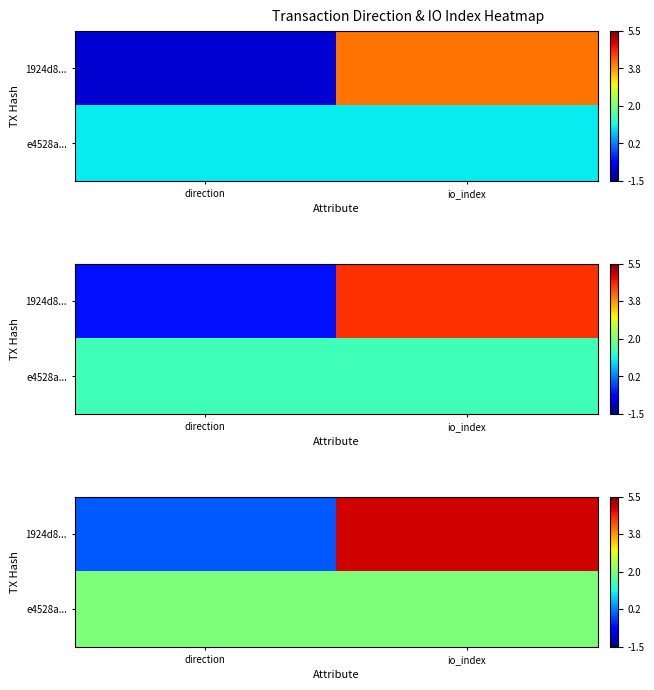

True or false: e4528a... has a value of 2 at direction.

True